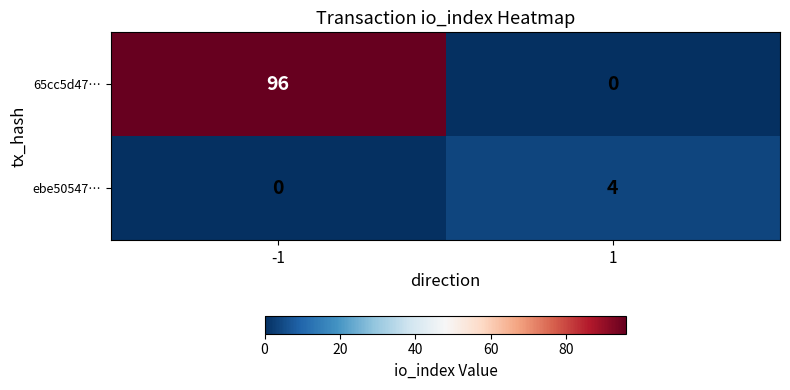

At which category is the sum across all series the highest?

-1